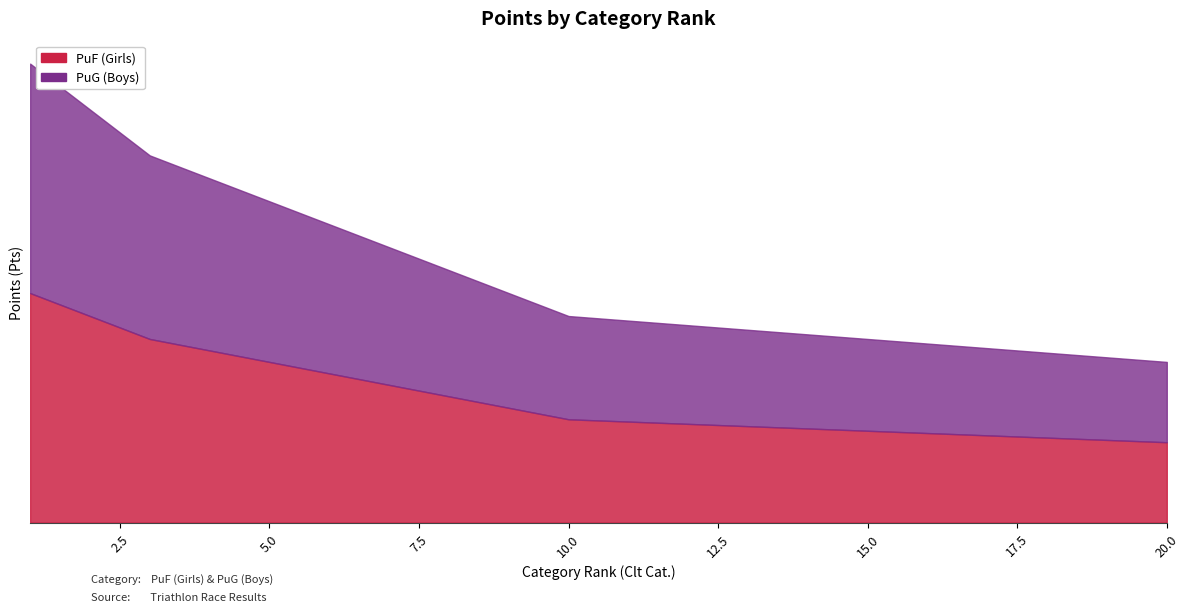

Rank the series by their maximum value, from lowest to highest.

PuF (Girls), PuG (Boys)